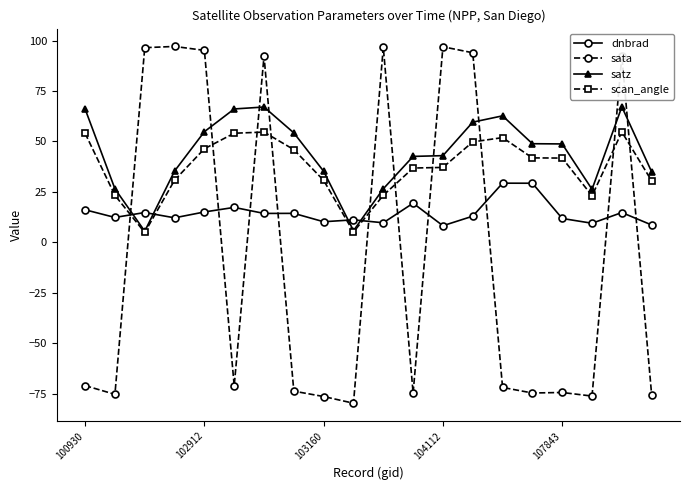

What is the value of the satz point at the 8th from the left?

54.2